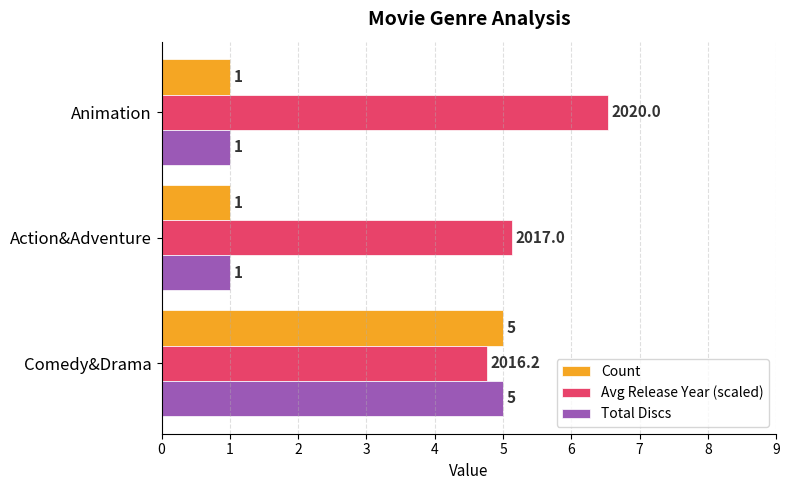

What is the difference between the maximum and minimum values in the Avg Release Year (scaled) series?

1.8